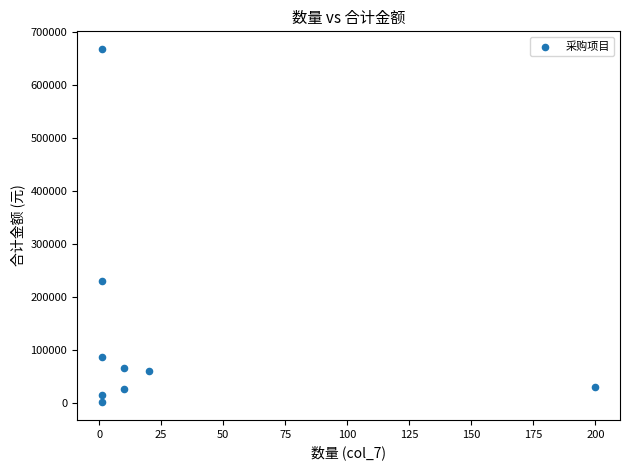

What Y value in the scatter plot is closest to 334237?

230000.0